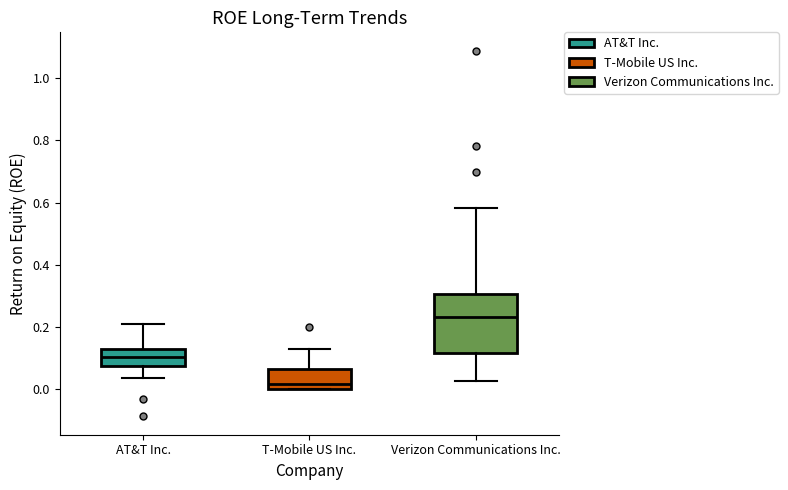

Which box is the tallest, from its lower edge to its upper edge?

Verizon Communications Inc.